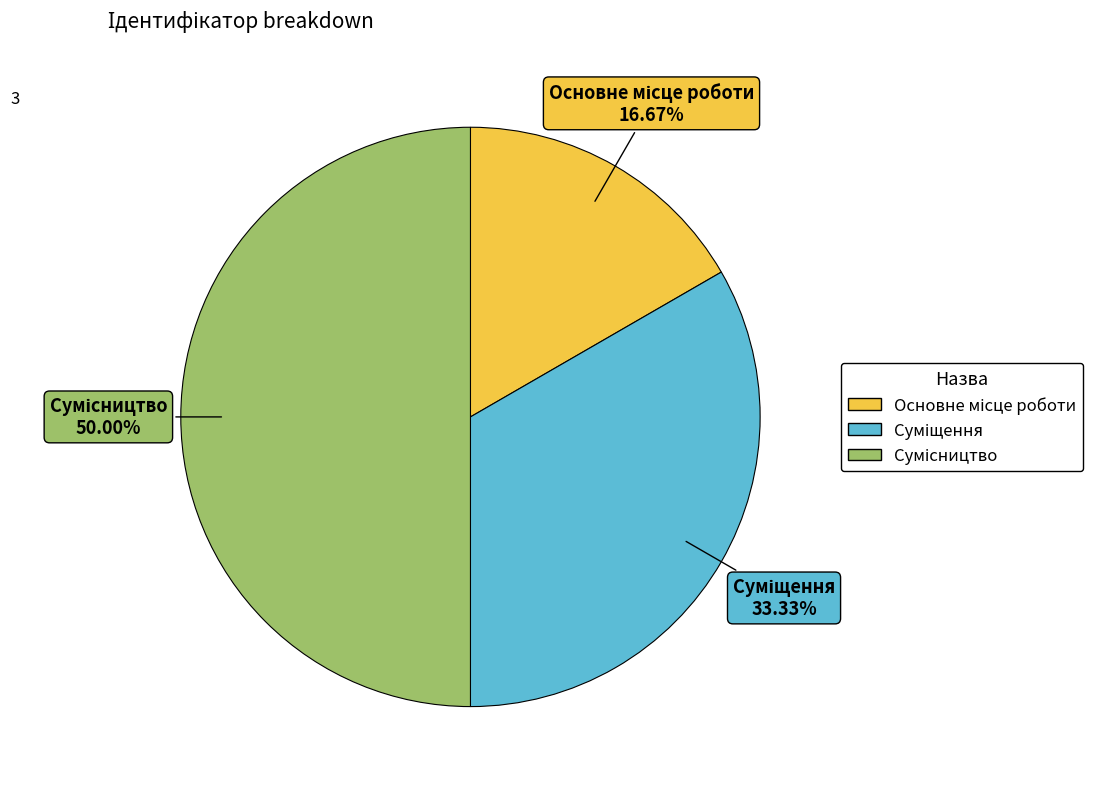

How many slices are in this pie chart?

3